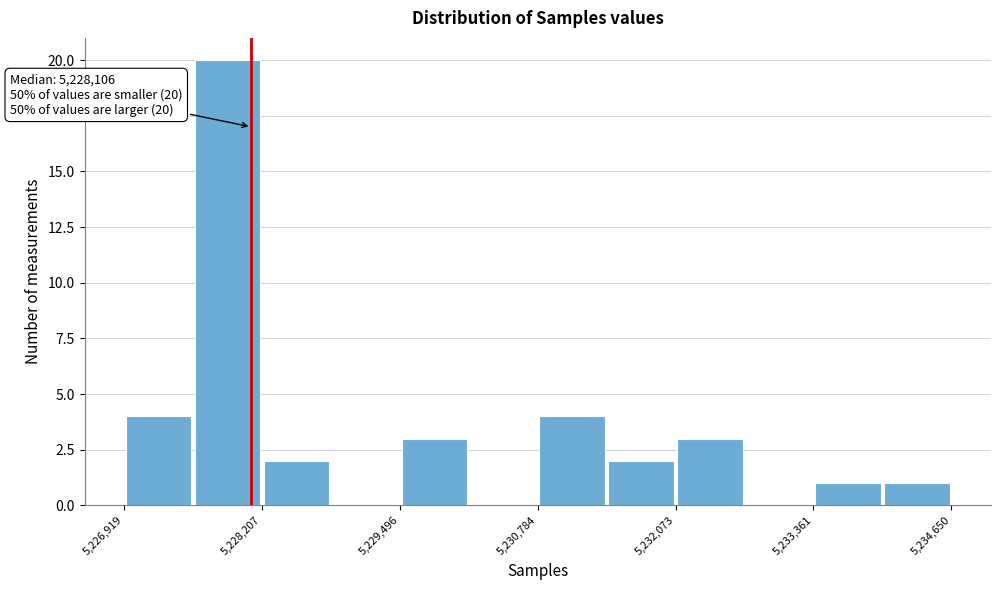

Around what value on the x-axis is the tallest bar? Give the approximate position of its centre, as read against the axis.

5227800